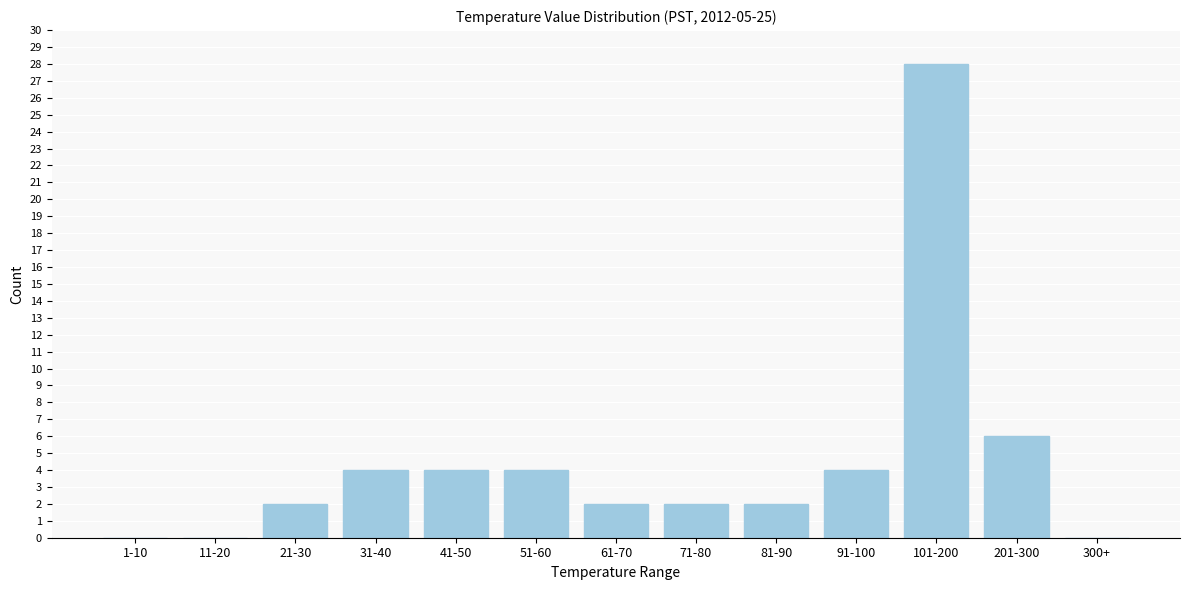

Reading right to left, what are all the values shown in this chart?

300+=0	201-300=6	101-200=28	91-100=4	81-90=2	71-80=2	61-70=2	51-60=4	41-50=4	31-40=4	21-30=2	11-20=0	1-10=0